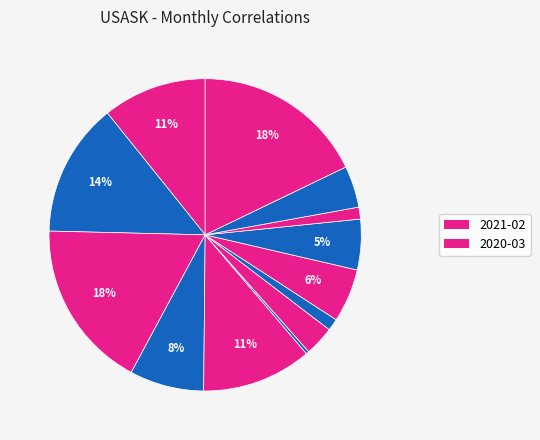

Is there a majority slice in this chart?

No